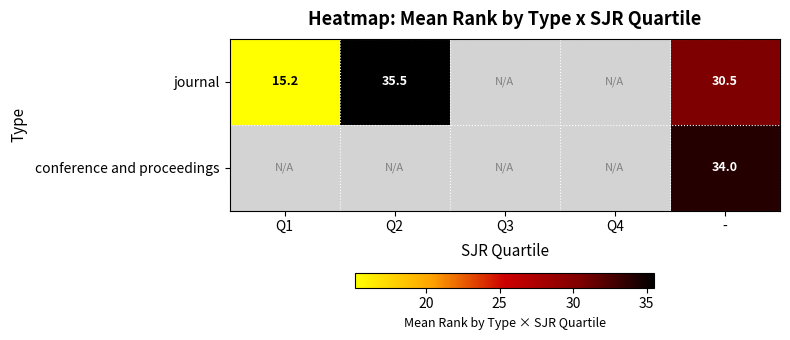

At which category is the sum across all series the highest?

-